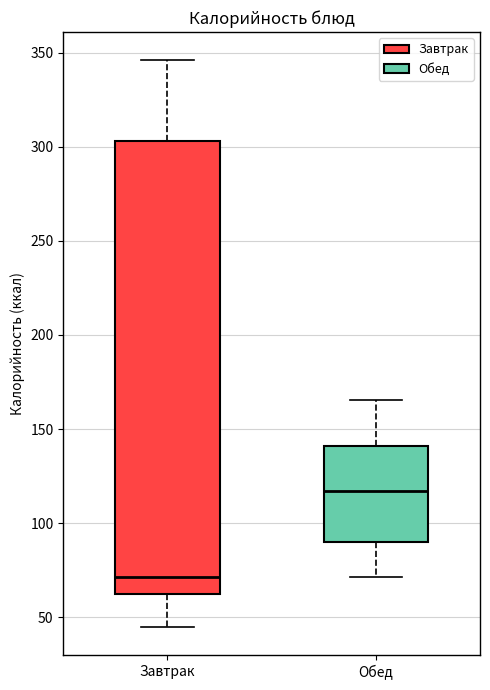

Reading left to right, transcribe this box plot: for each box, give where its median line is, the range the box spans, and where its two whiskers end, as read against the y-axis. The values are not printed on the chart, so give them approximately, as read against the axis.

Завтрак: median 70, box 65 to 305, whiskers 45 to 345
Обед: median 115, box 90 to 140, whiskers 70 to 165